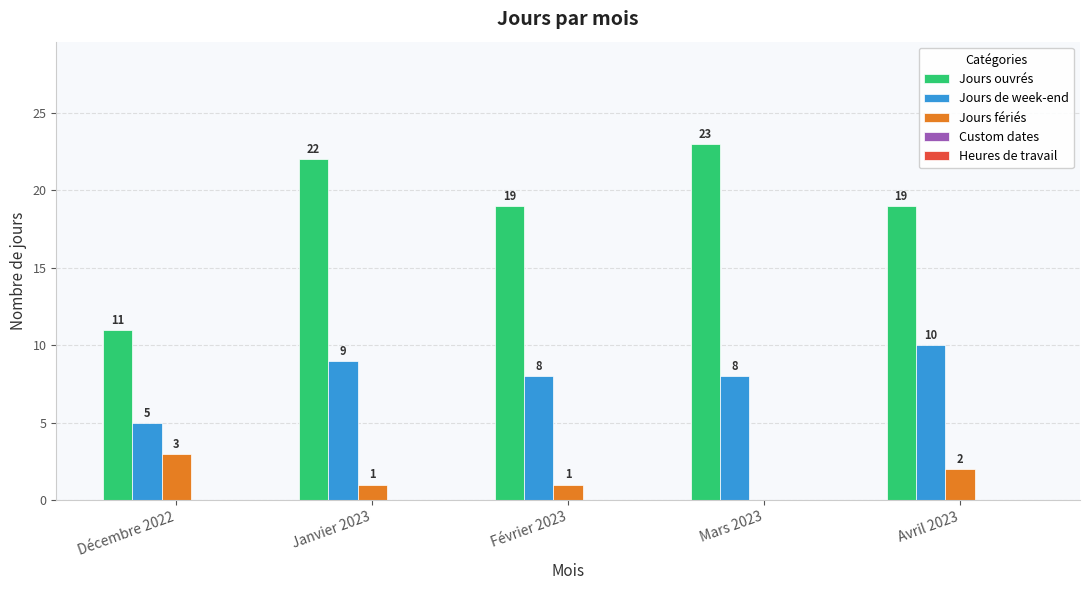

Are the bars grouped side by side (vs. stacked)?

Yes